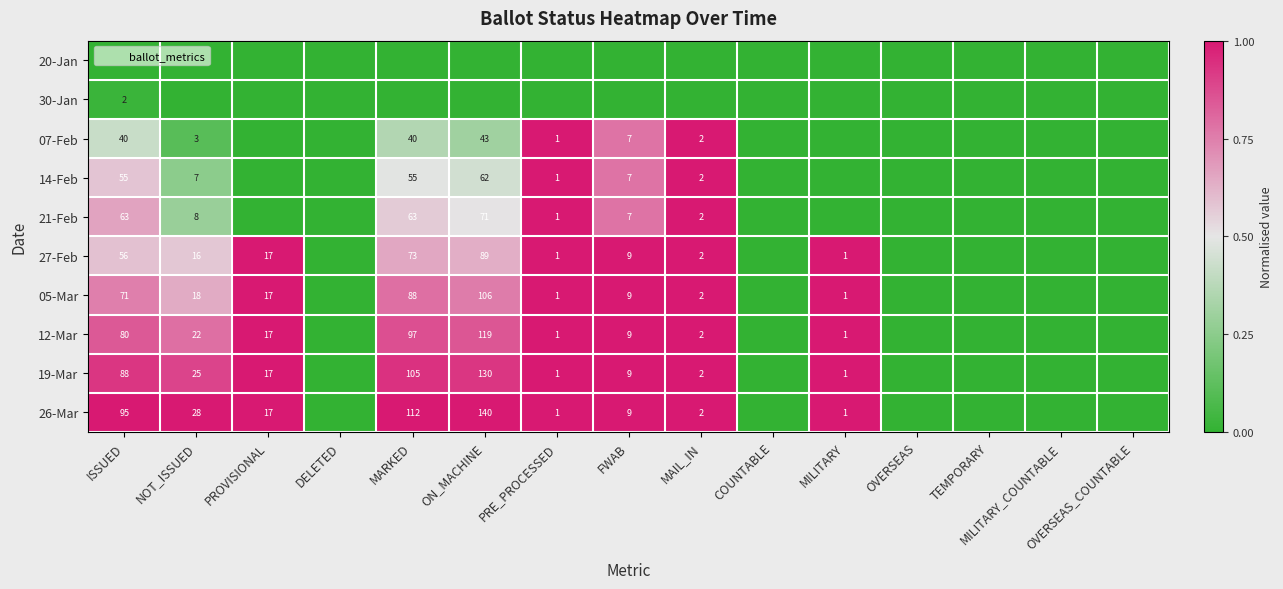

How many values in 26-Mar are above zero?

9